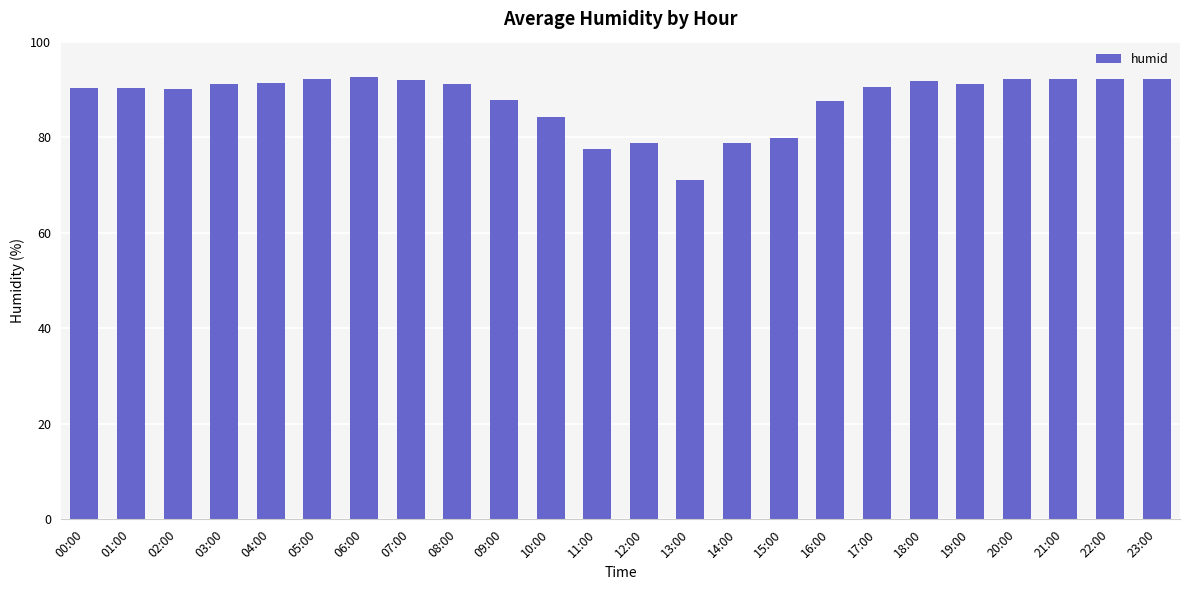

What is the change in value from 13:00 to 22:00?

+21.1